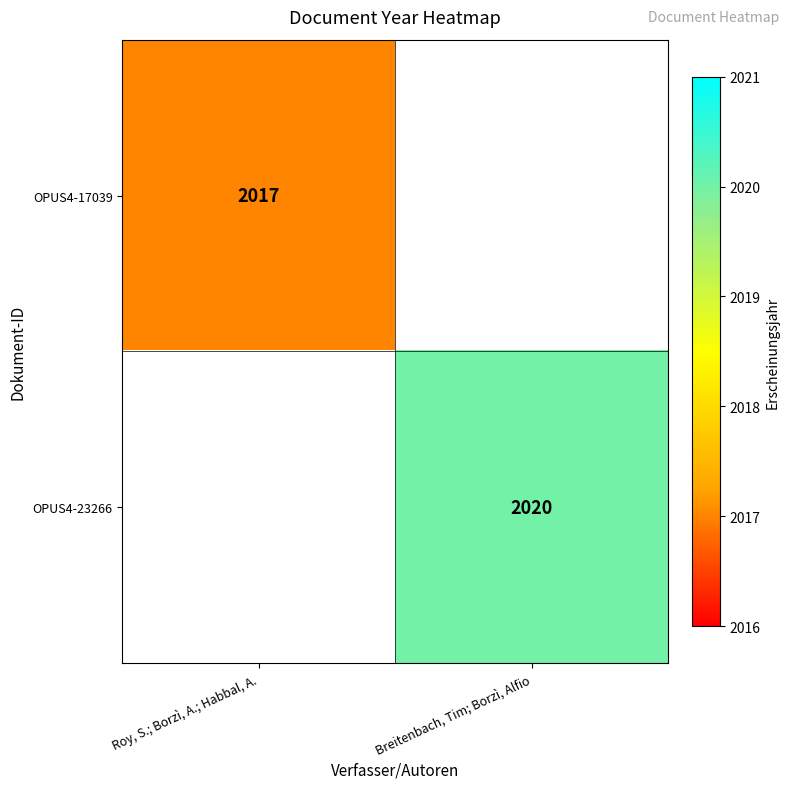

Between Roy, S.; Borzì, A.; Habbal, A. and Breitenbach, Tim; Borzì, Alfio, which is larger?

Breitenbach, Tim; Borzì, Alfio